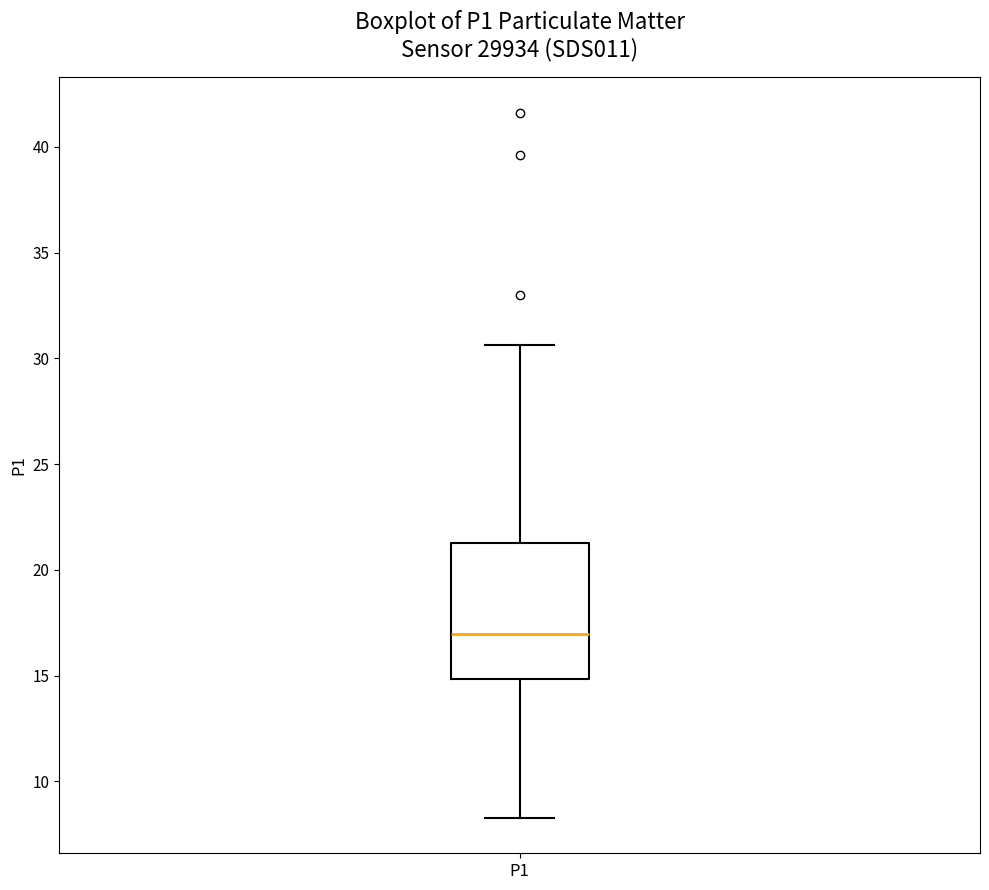

Where does the median line of the box for P1 sit on the y-axis? The values are not printed on the chart, so give them approximately, as read against the axis.

17.0